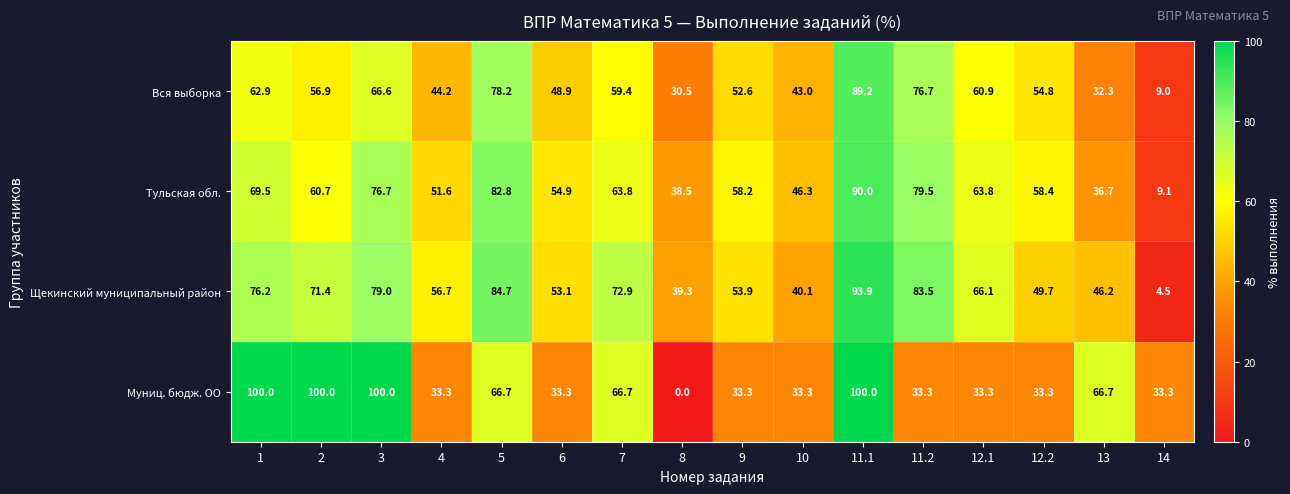

Which series has the largest total across all categories?

Щекинский муниципальный район